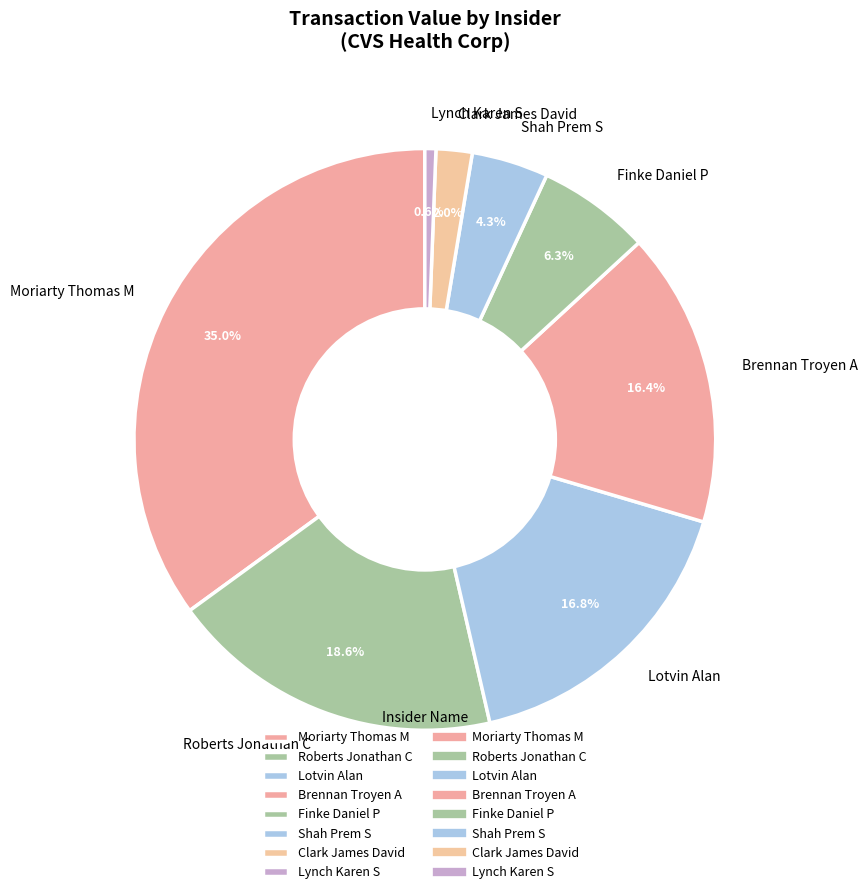

How much of the chart is everything except Shah Prem S?

95.7%